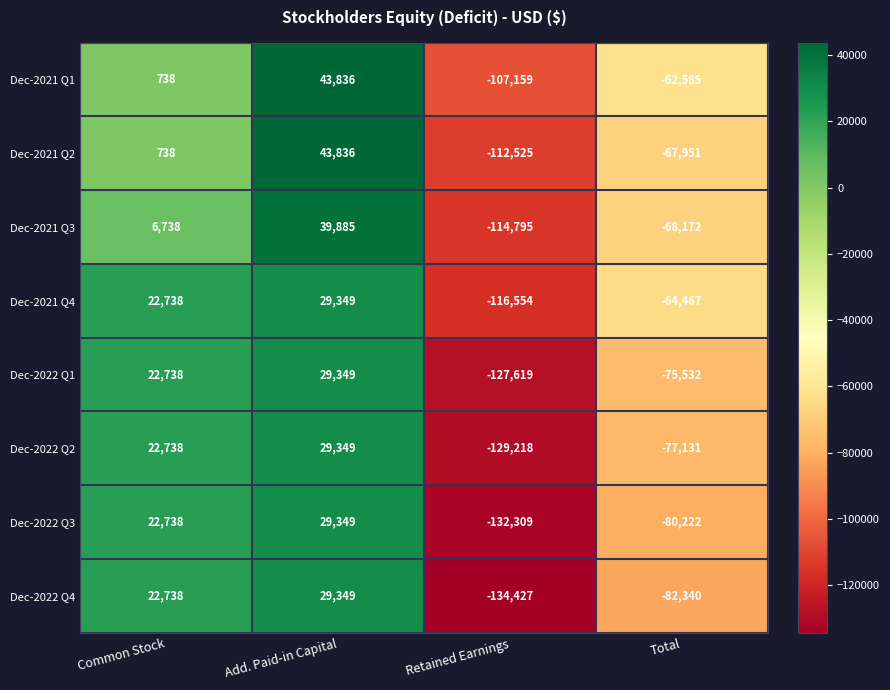

What is the difference between the maximum and second lowest values in the Dec-2022 Q3 series?

109571